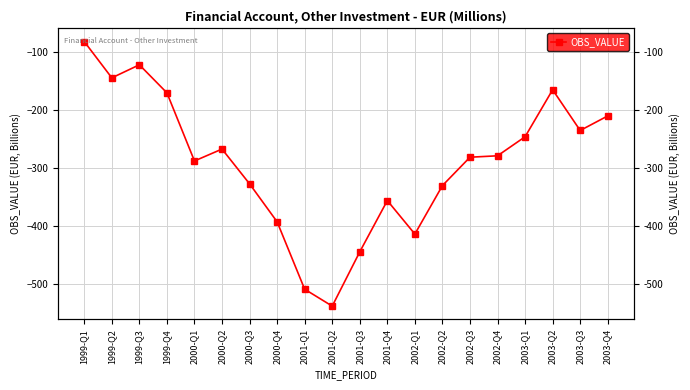

What is the label of the 18th point from the left?

2003-Q2